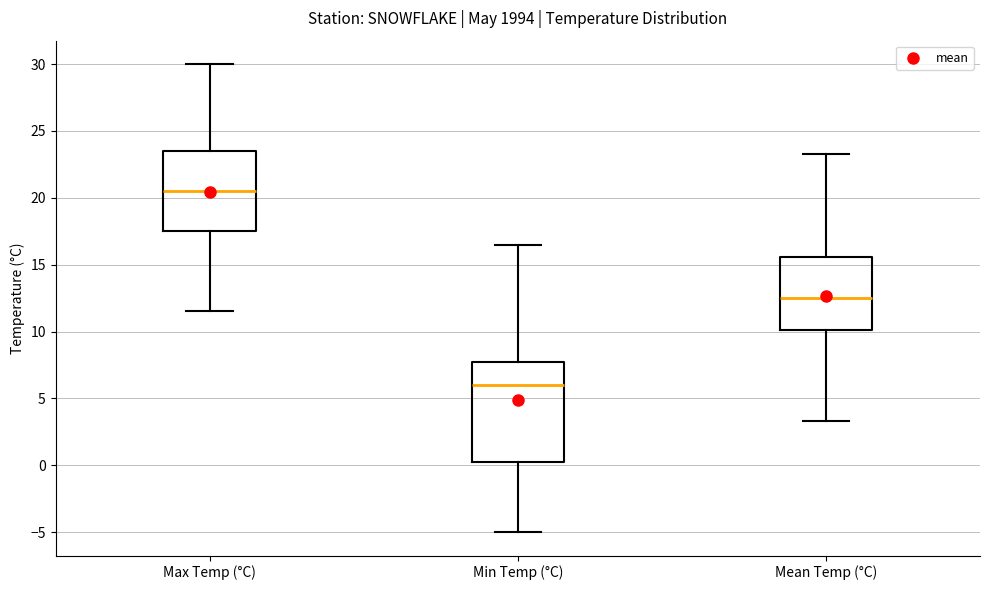

Reading left to right, read every box against the y-axis: the position of its median line, the range the box covers, and the ends of its whiskers. The values are not printed on the chart, so give them approximately, as read against the axis.

Max Temp (°C): median 20.5, box 17.5 to 23.5, whiskers 11.5 to 30.0
Min Temp (°C): median 6.0, box 0.5 to 8.0, whiskers -5.0 to 16.5
Mean Temp (°C): median 12.5, box 10.0 to 15.5, whiskers 3.5 to 23.5